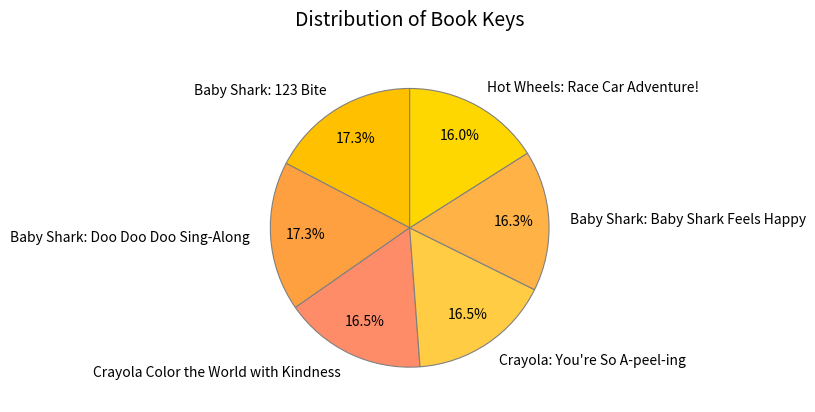

Is Baby Shark: 123 Bite the majority of the pie?

No